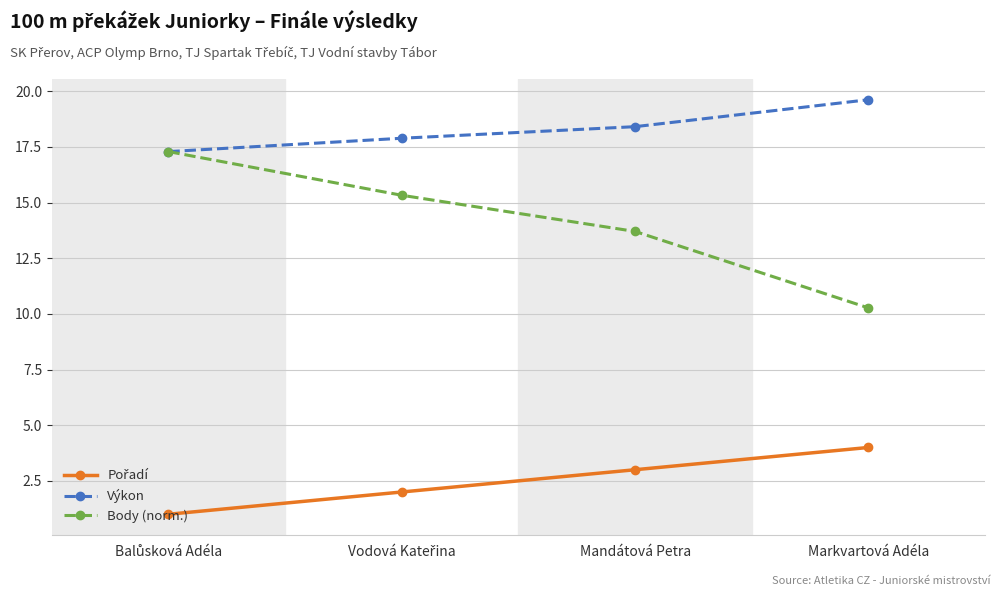

How many data points in Body (norm.) are above 15?

2